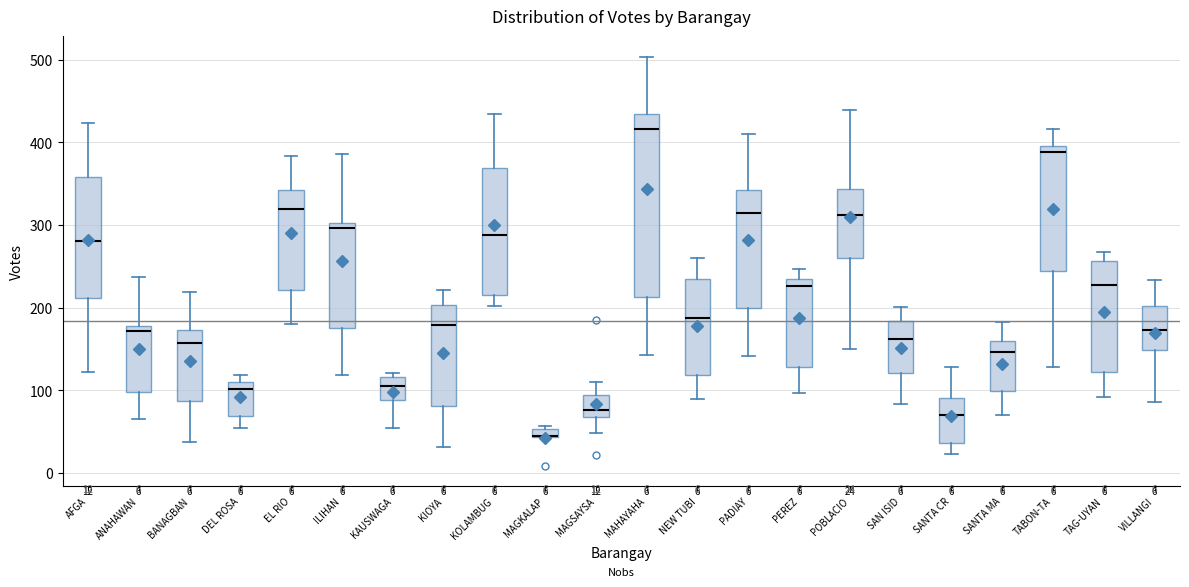

Which box is the tallest, from its lower edge to its upper edge?

MAHAYAHA